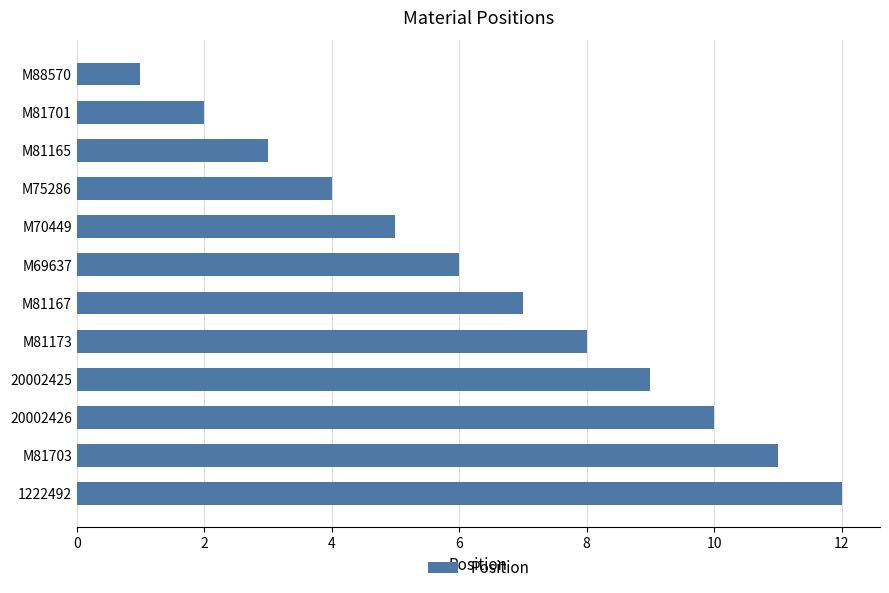

The value at M81173 is 5. True or false?

False